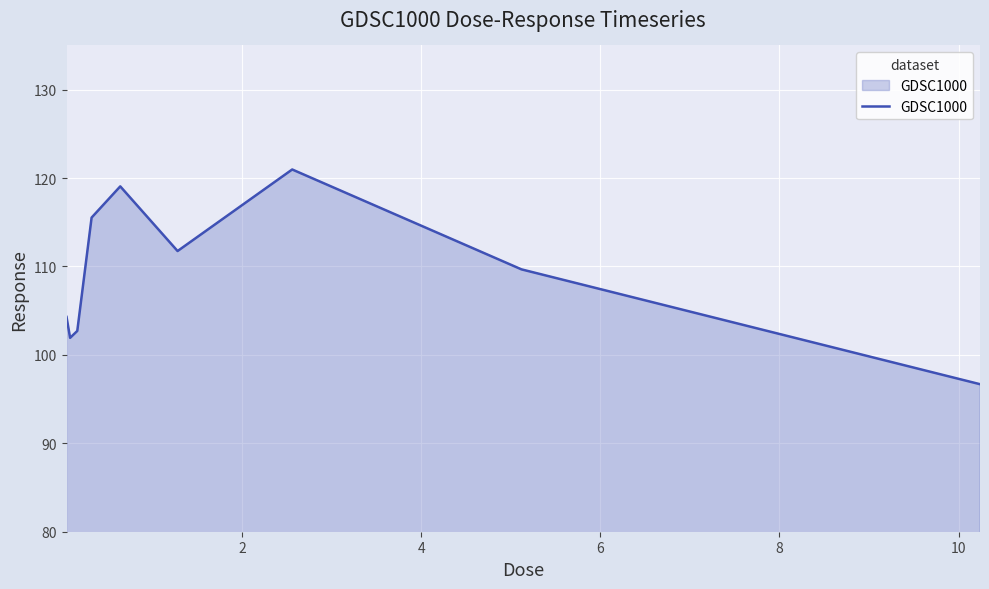

What is the minimum value shown in the chart?

96.7